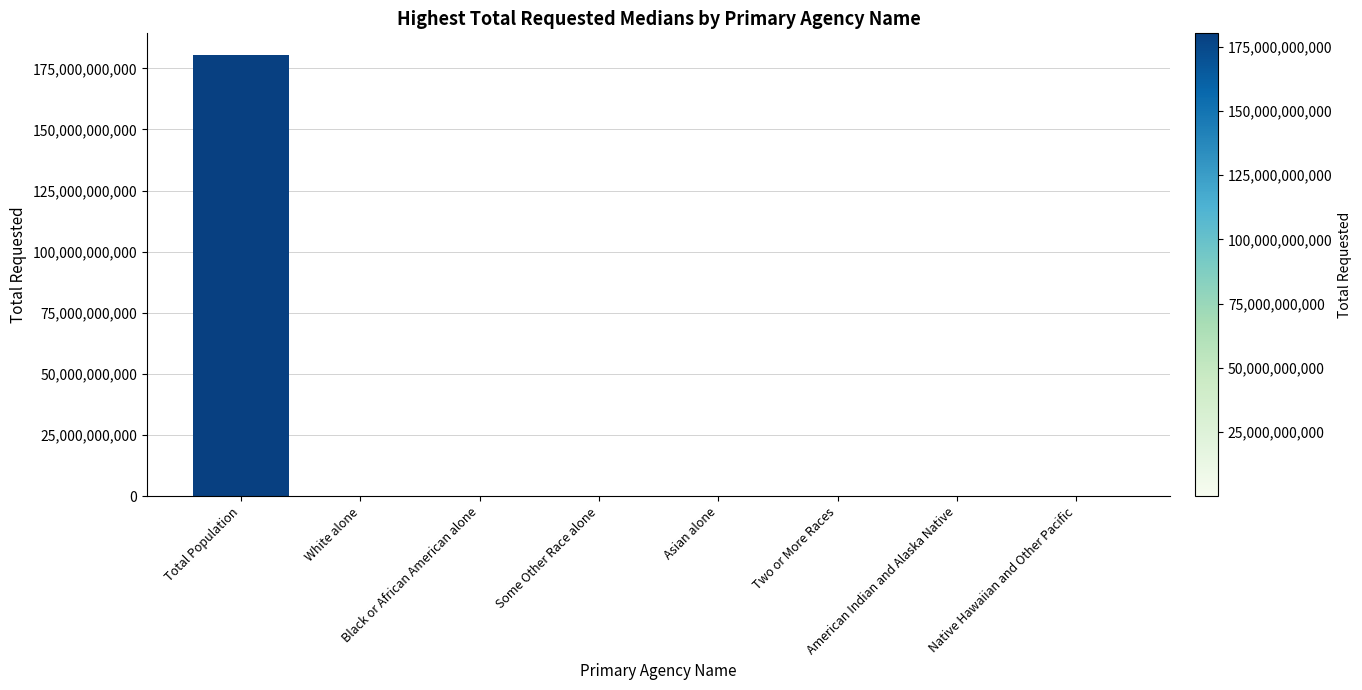

What is the sum of all values?

180617491076